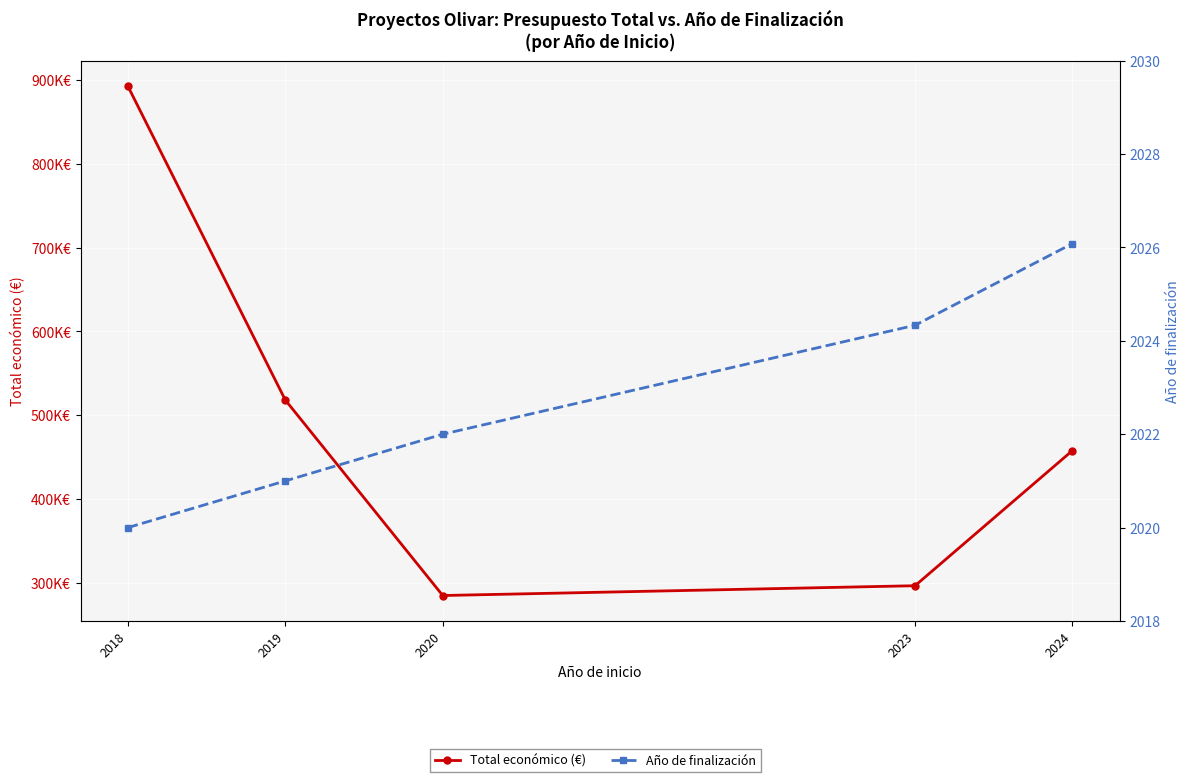

True or false: Año de finalización and Total económico (€) intersect in this chart.

False